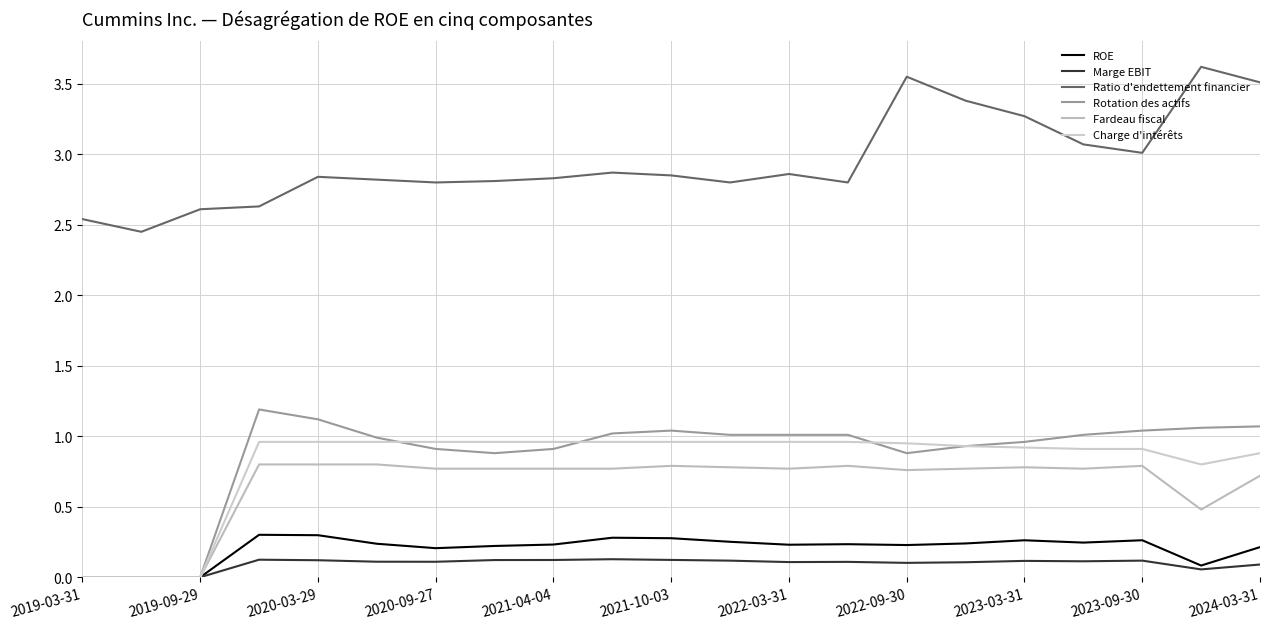

Does the chart have visible grid lines?

Yes